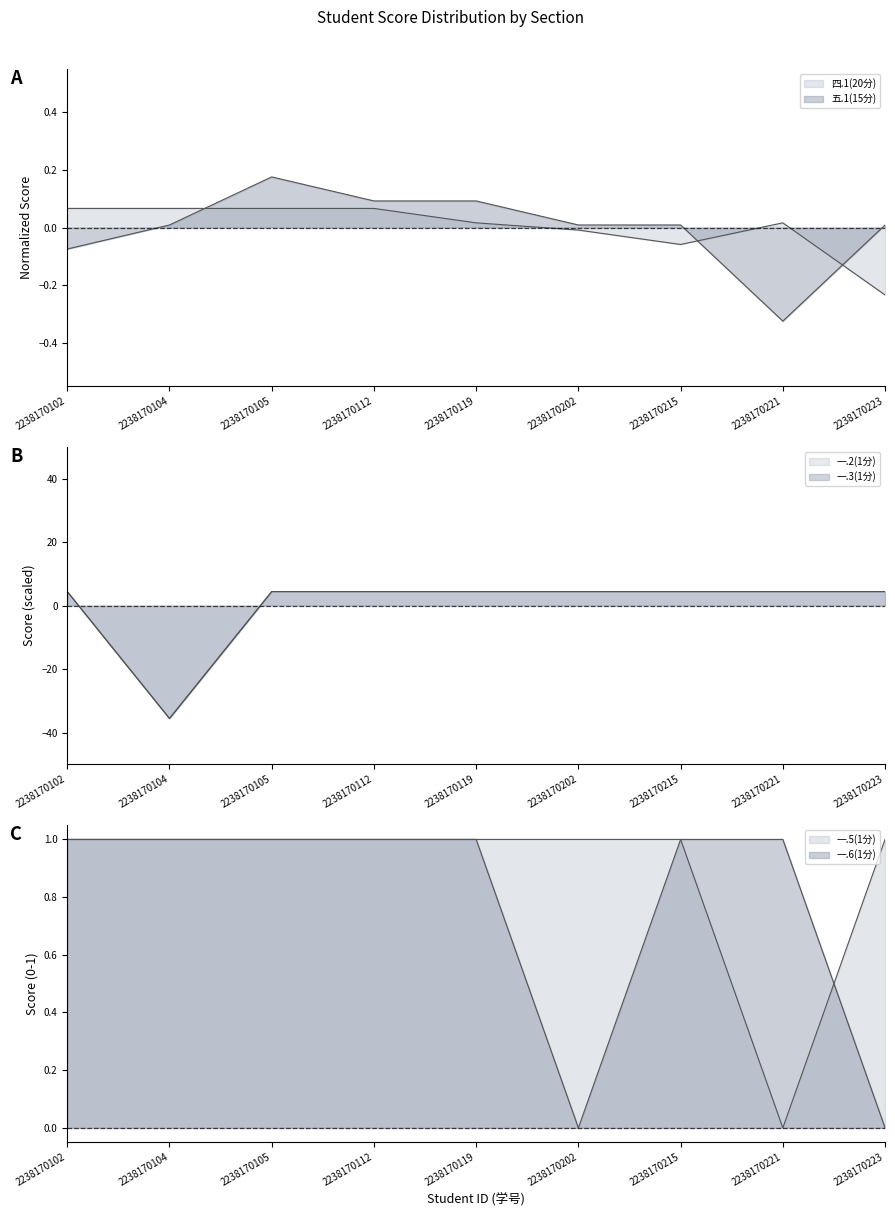

Rank the series at 2238170202 from lowest to highest value.

四.1(20分), 一.6(1分), 五.1(15分), 一.5(1分), 一.2(1分), 一.3(1分)